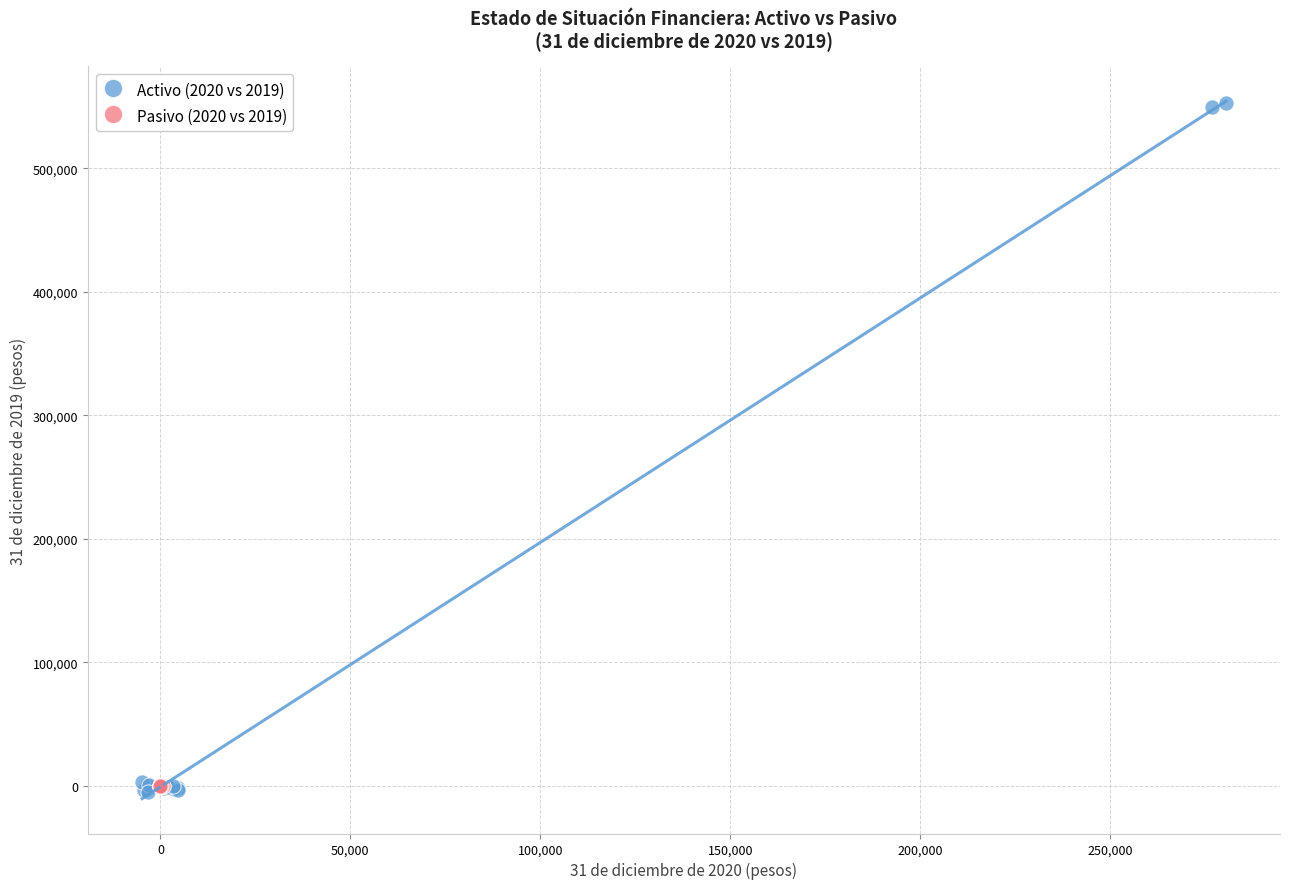

Which series has the widest spread of Y values?

Activo (2020 vs 2019)